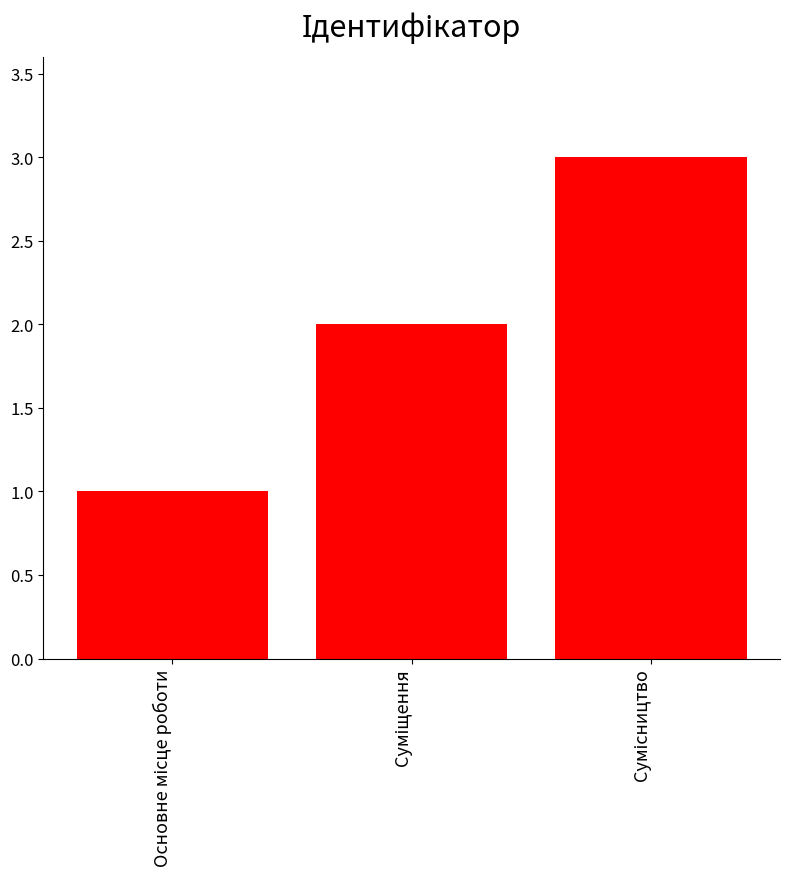

What is the greatest value displayed?

3